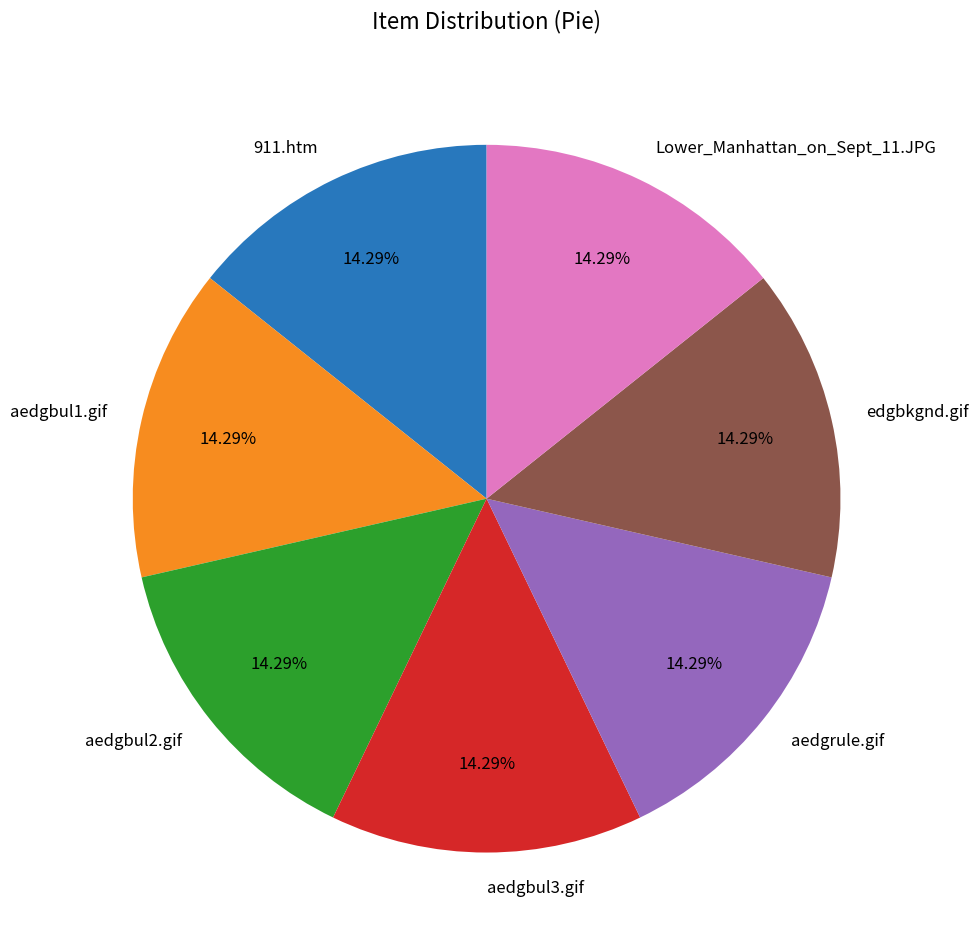

Is aedgbul2.gif the majority of the pie?

No